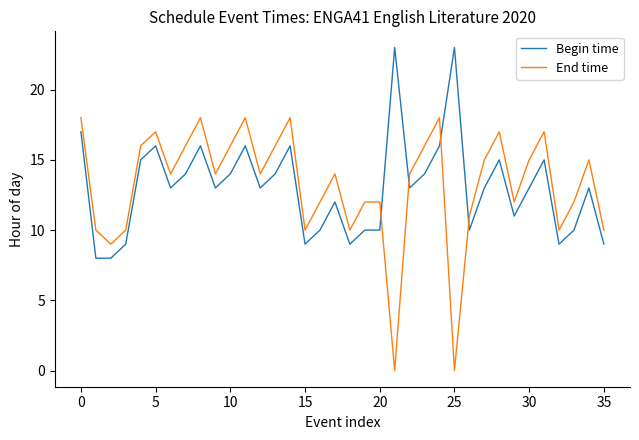

What is the highest value of the Begin time series?

23